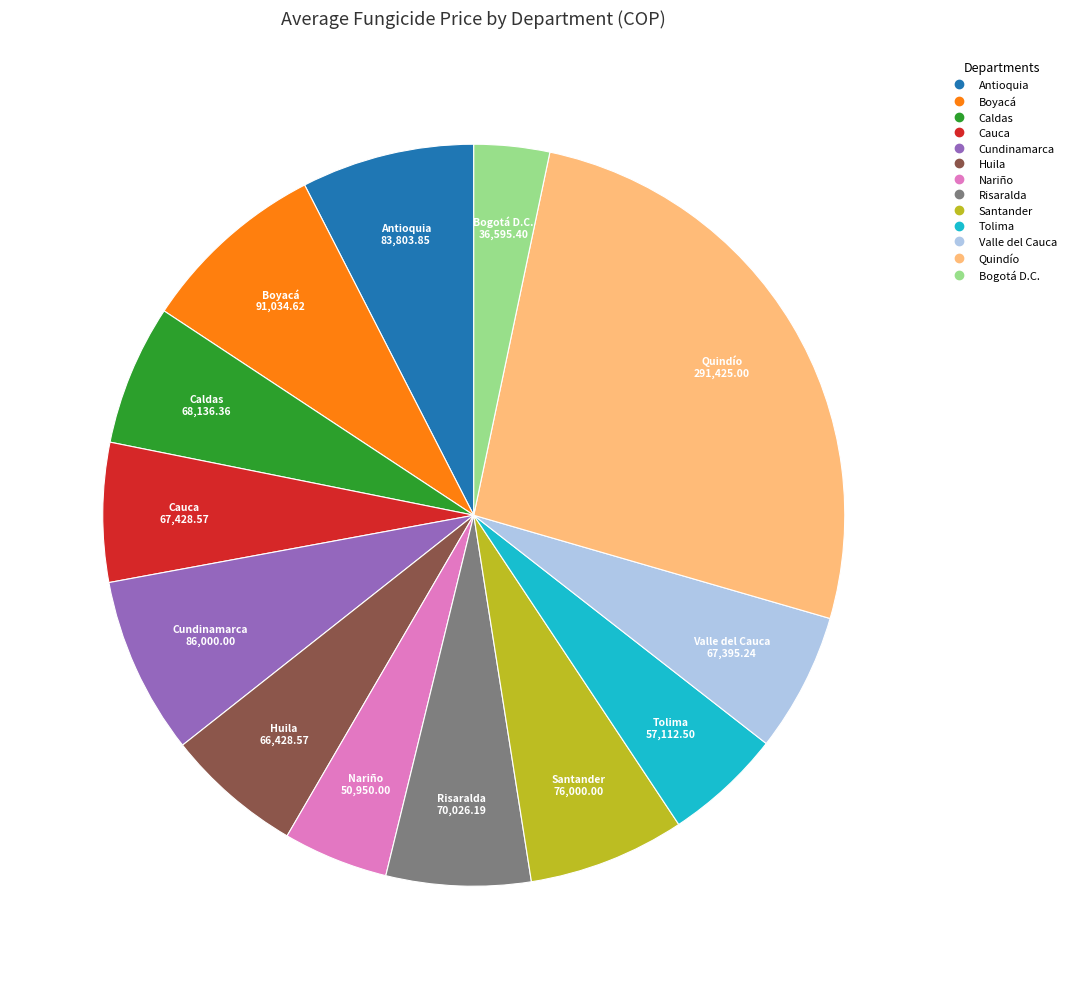

Is there a majority slice in this chart?

No